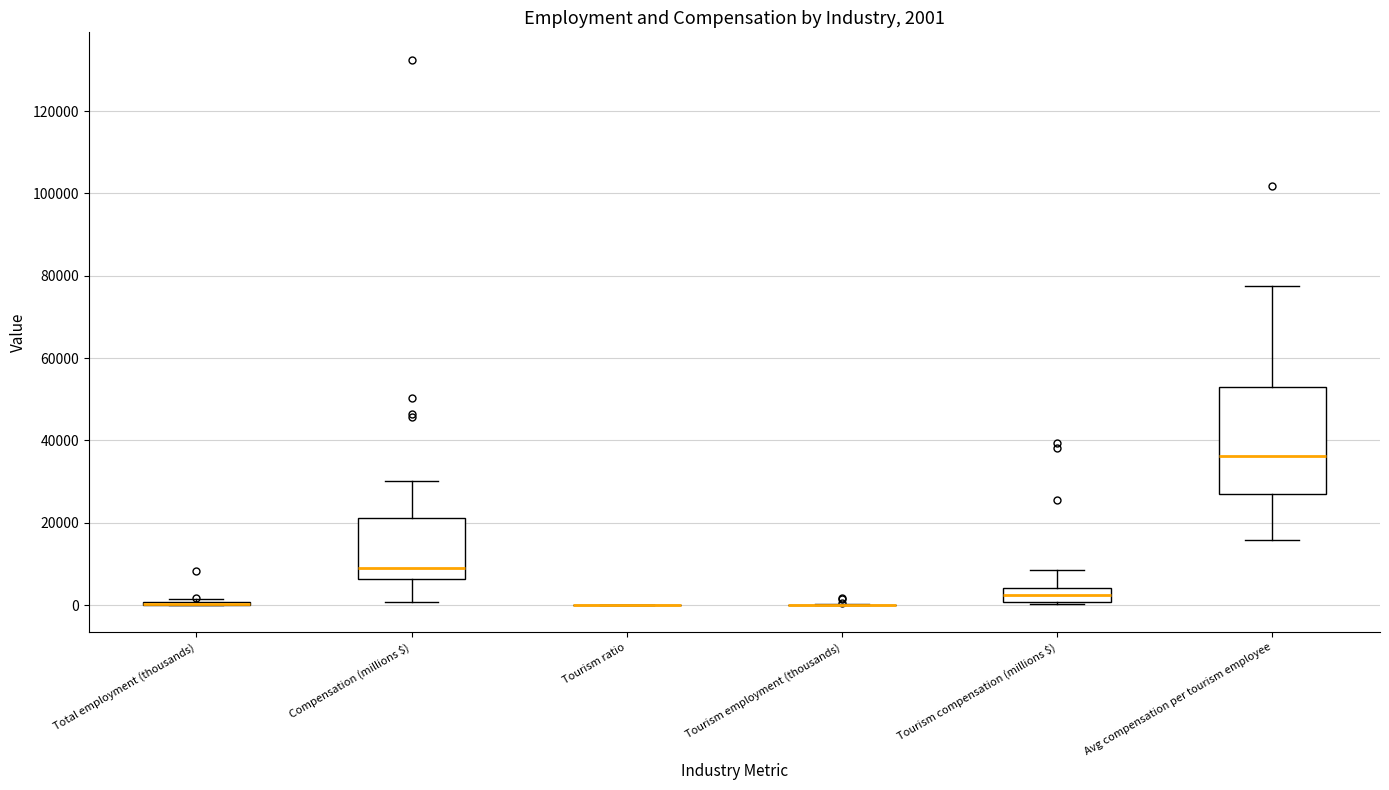

Which box is the tallest, from its lower edge to its upper edge?

Avg compensation per tourism employee